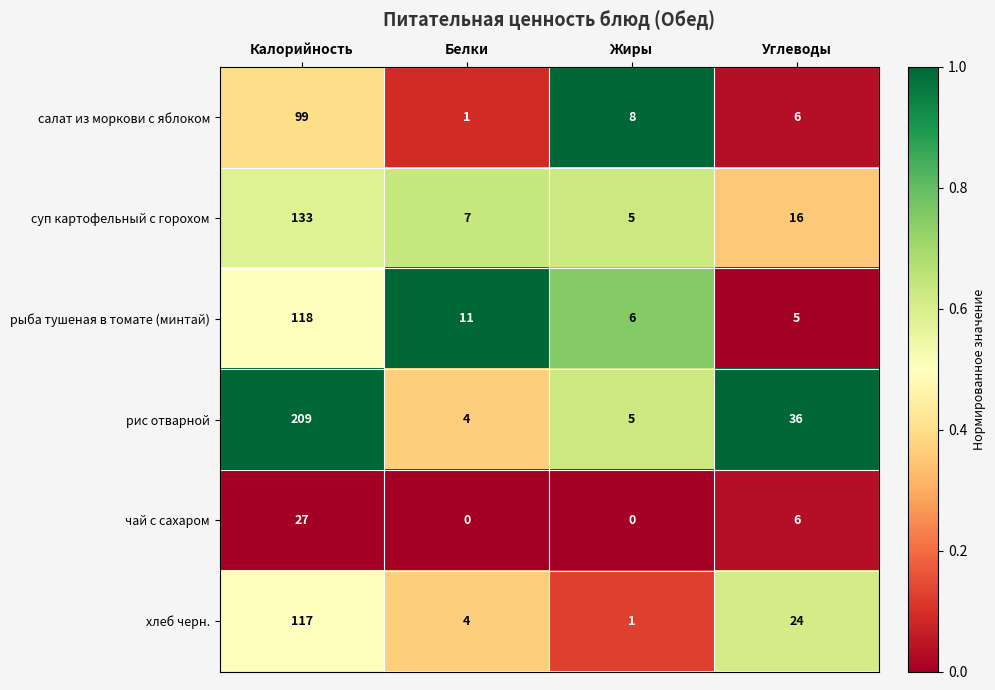

At which label does салат из моркови с яблоком reach its peak?

Калорийность